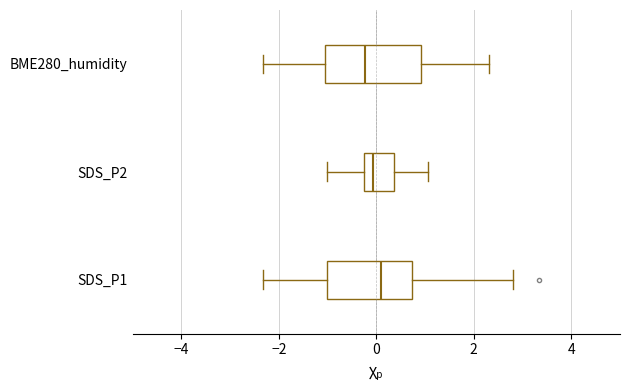

Where does the right whisker of the box for SDS_P2 end on the x-axis? The values are not printed on the chart, so give them approximately, as read against the axis.

1.0